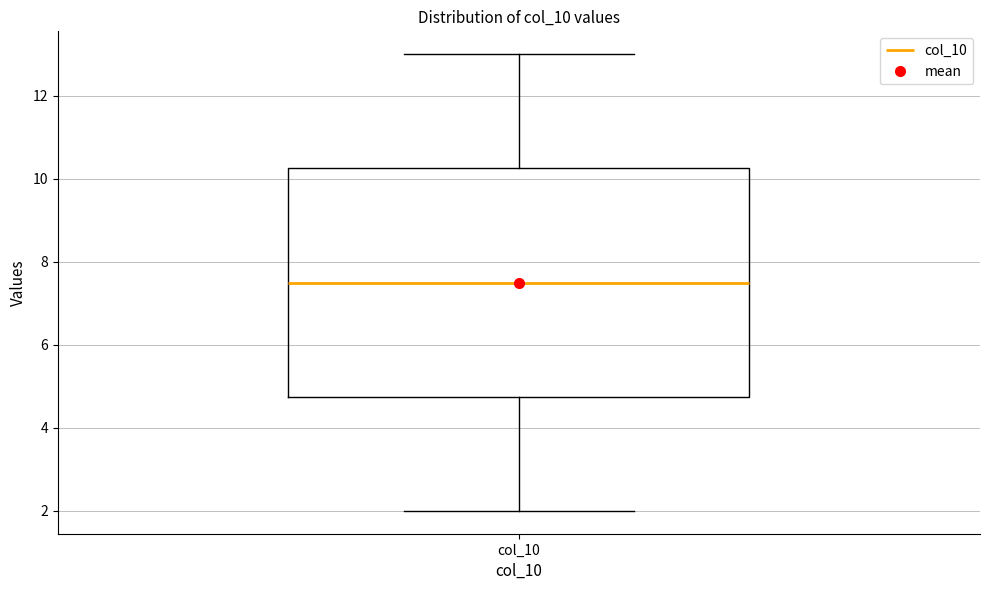

Where does the upper whisker of the box for col_10 end on the y-axis? The values are not printed on the chart, so give them approximately, as read against the axis.

13.0